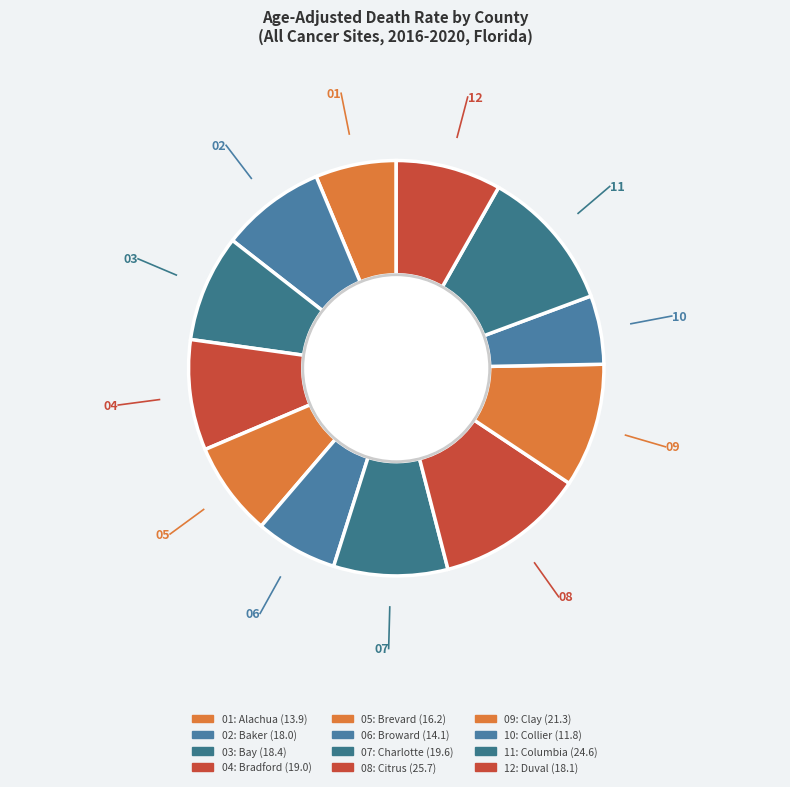

How many segments does this pie chart have?

12